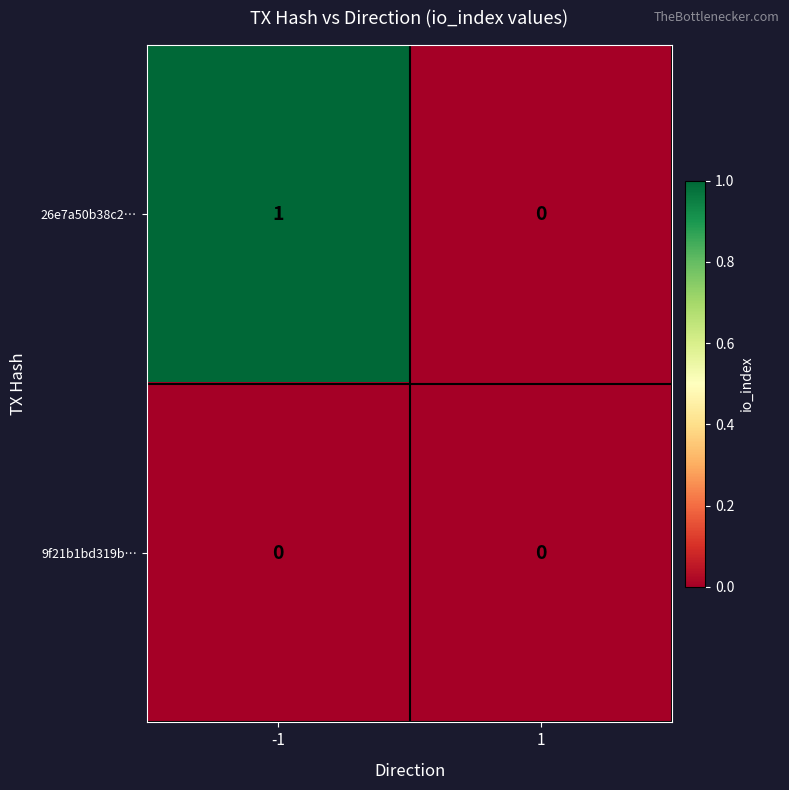

At which category is the sum across all series the highest?

-1